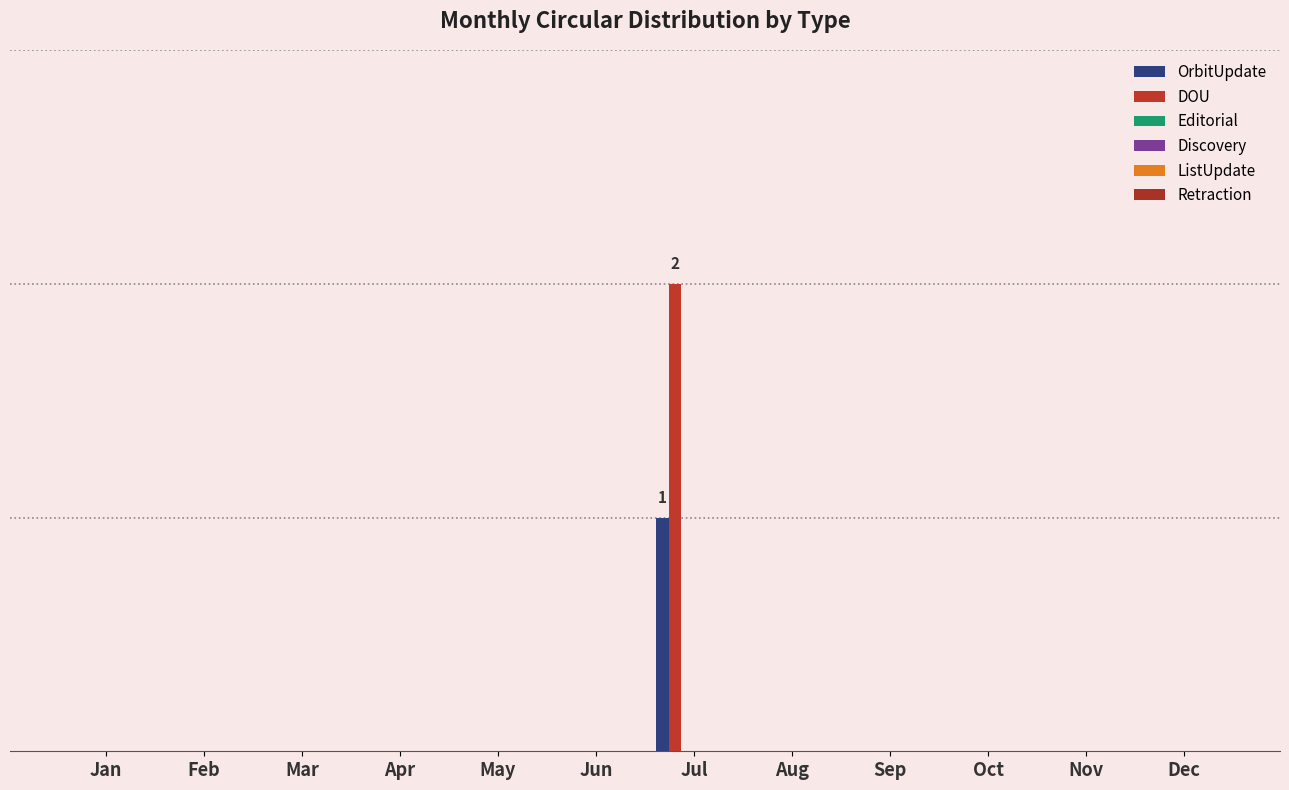

Are the bars grouped side by side (vs. stacked)?

Yes